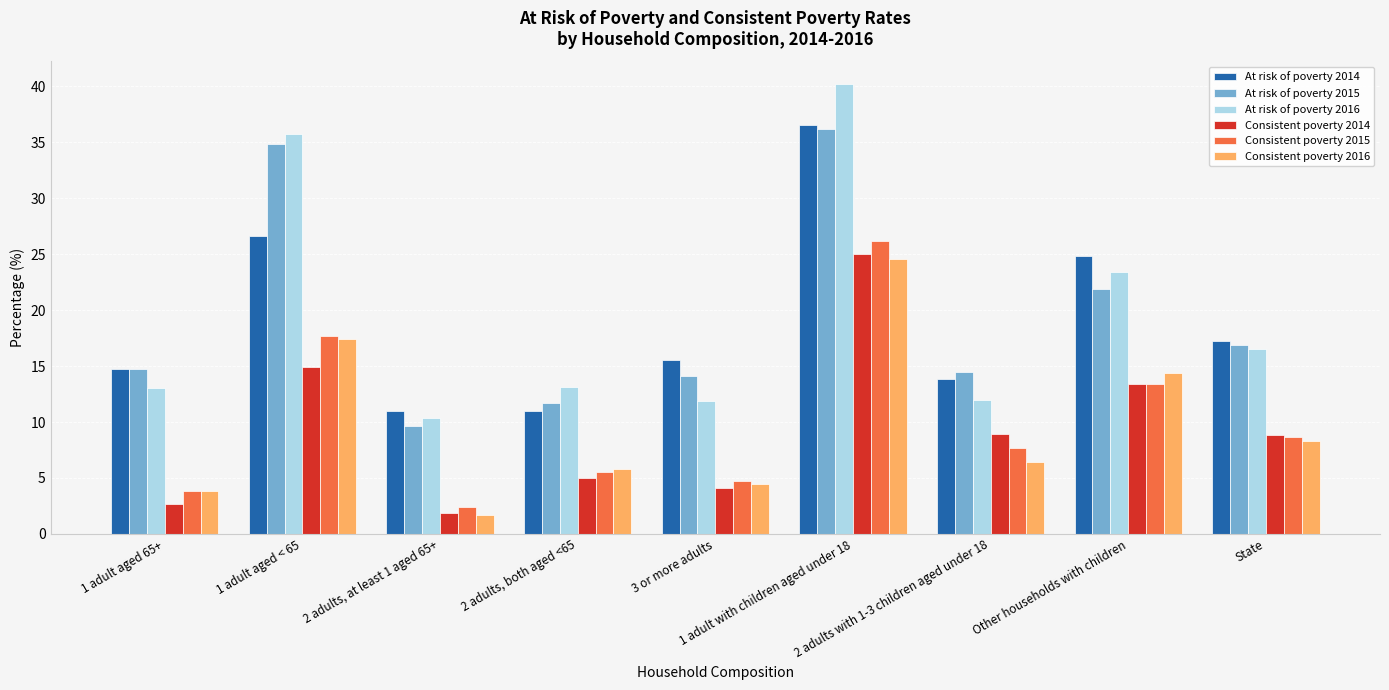

What is the average value of the At risk of poverty 2016 series?

19.6